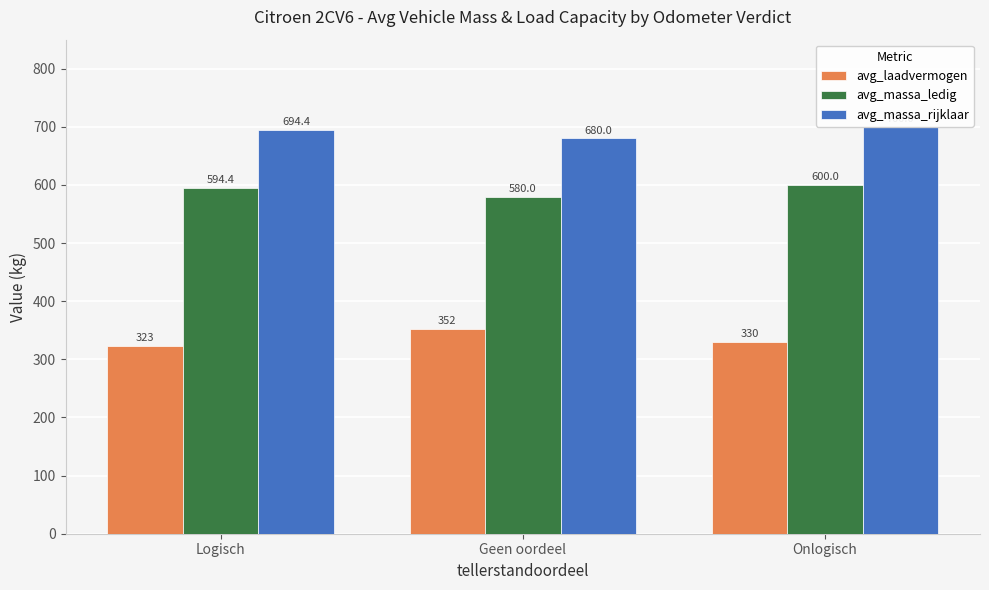

What is the label of the 2nd bar from the left?

Geen oordeel